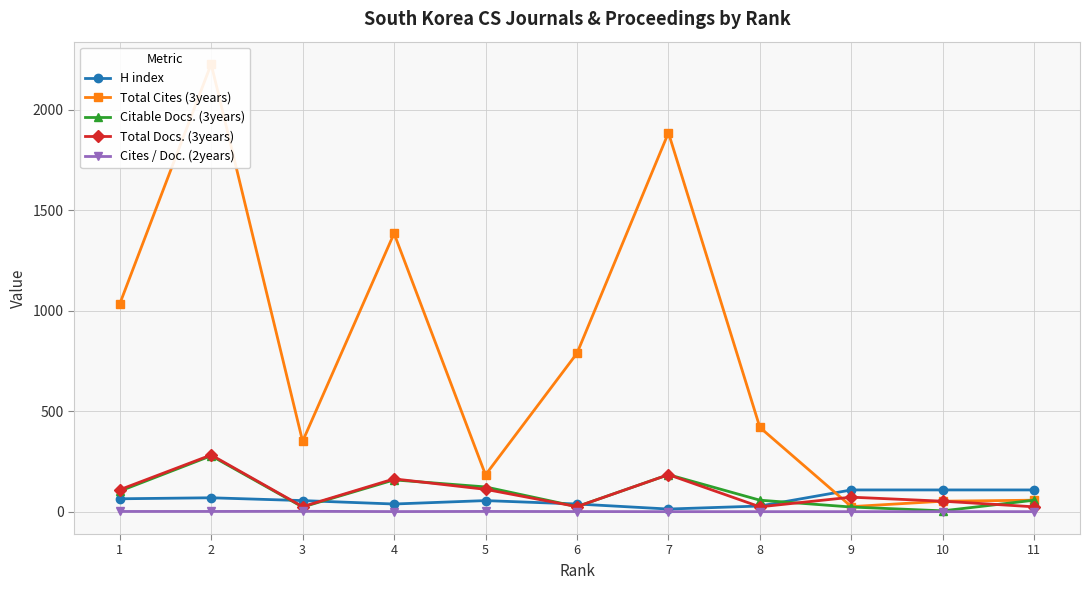

Rank the series by their maximum value, from highest to lowest.

Total Cites (3years), Total Docs. (3years), Citable Docs. (3years), H index, Cites / Doc. (2years)